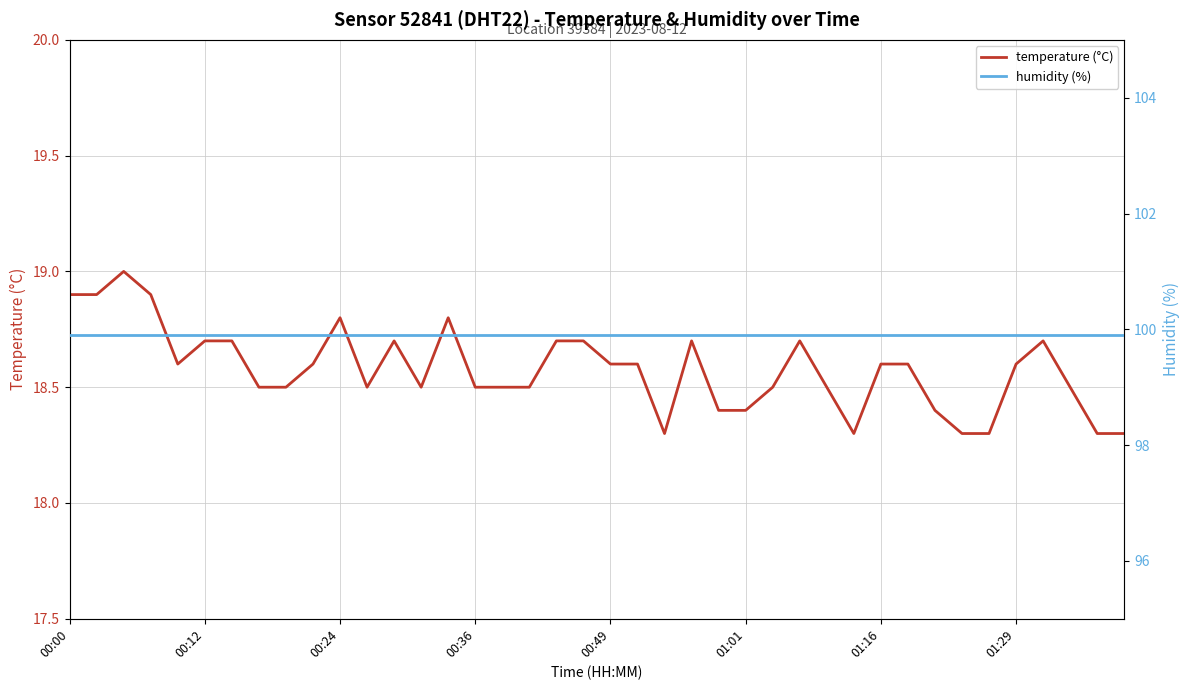

How many series are shown in this chart?

2